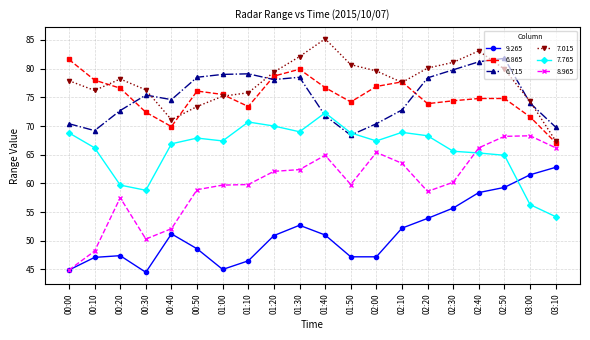

What is the sum of the 7.765 values at 00:50 and 00:40?

134.8